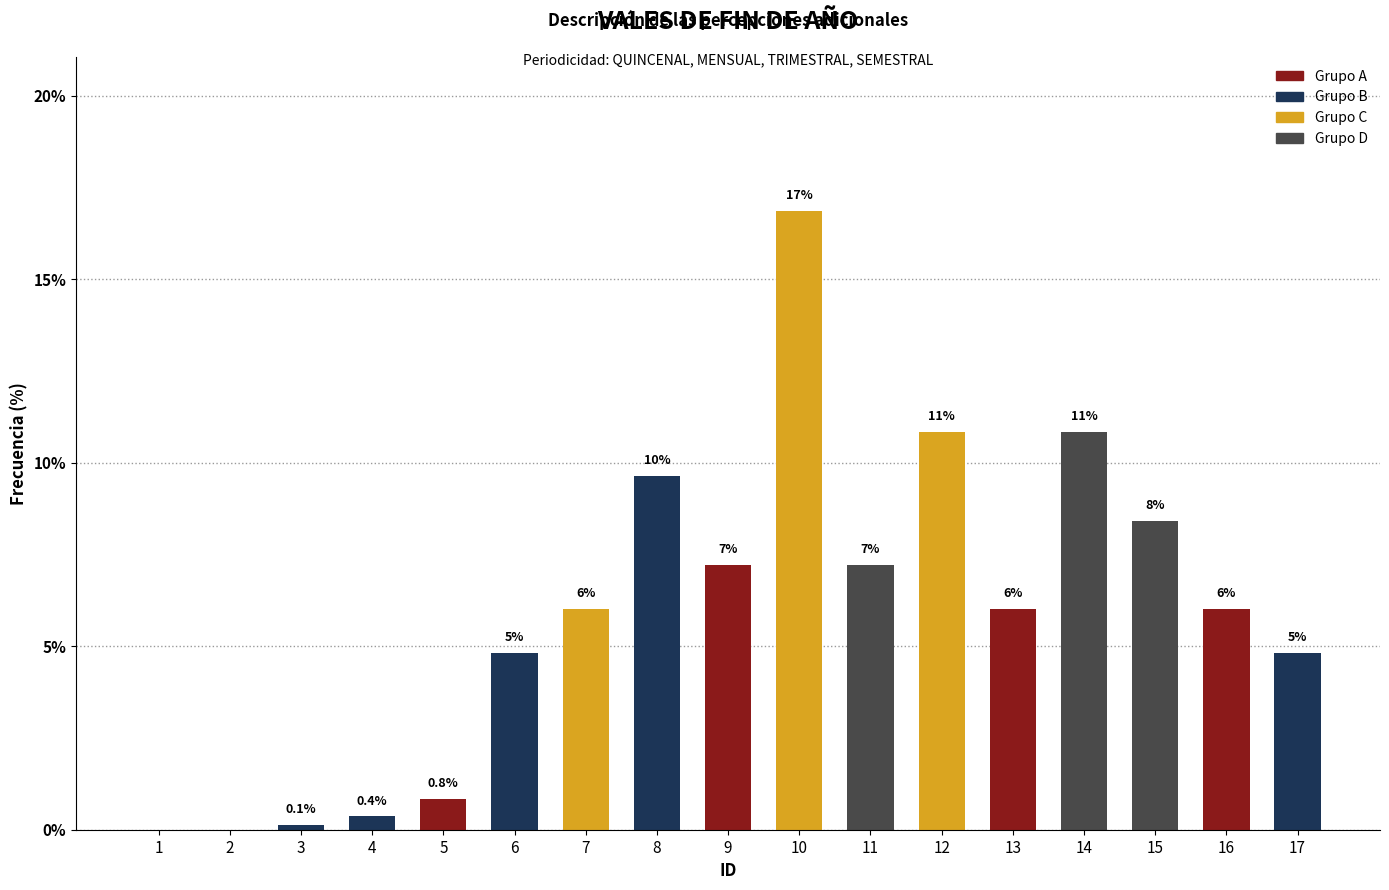

Reading left to right, list all the values displayed in this chart.

1=0.0	2=0.0	3=0.1	4=0.4	5=0.8	6=4.8	7=6.0	8=9.6	9=7.2	10=16.8	11=7.2	12=10.8	13=6.0	14=10.8	15=8.4	16=6.0	17=4.8